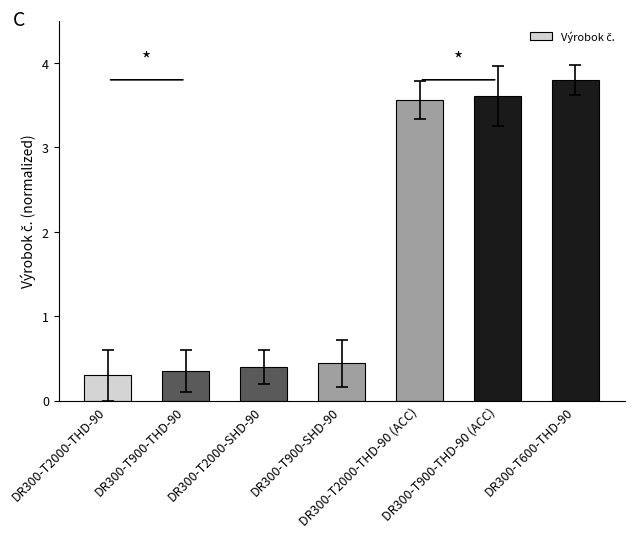

What is the sum of the values at DR300-T900-SHD-90 and DR300-T900-THD-90 (ACC)?

4.1